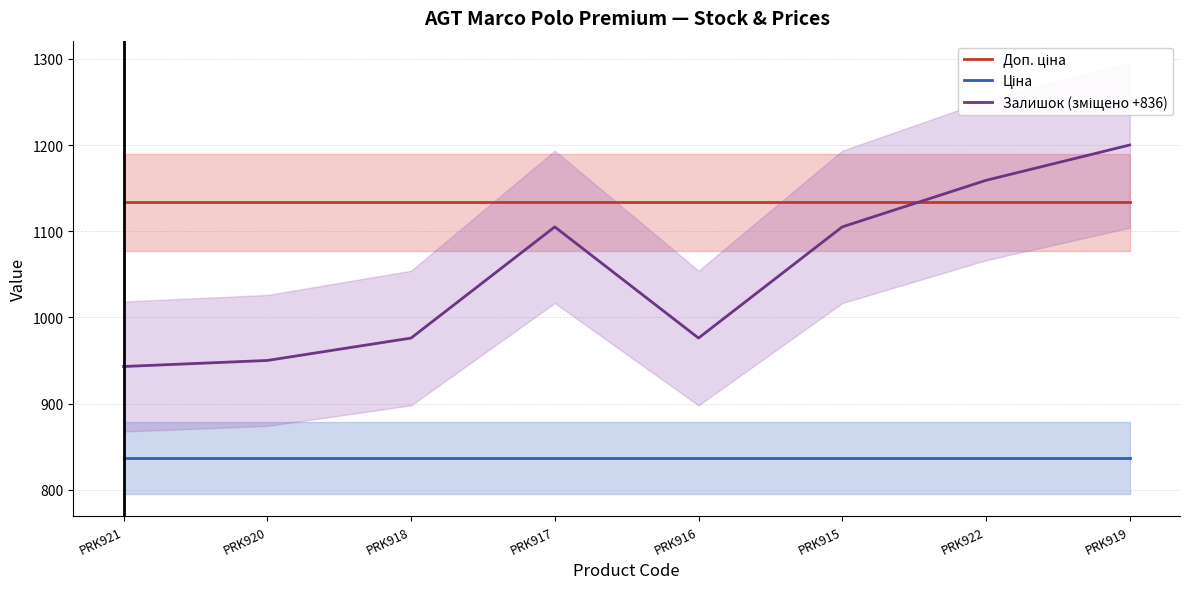

True or false: Залишок (зміщено +836) has more than 2 points higher than both neighbors.

False